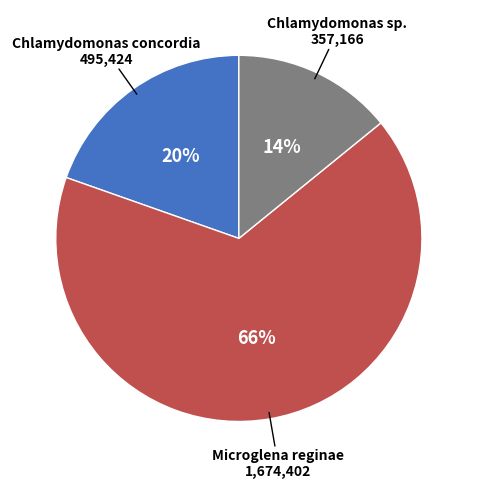

To the nearest percent, what is the average slice percentage?

33%